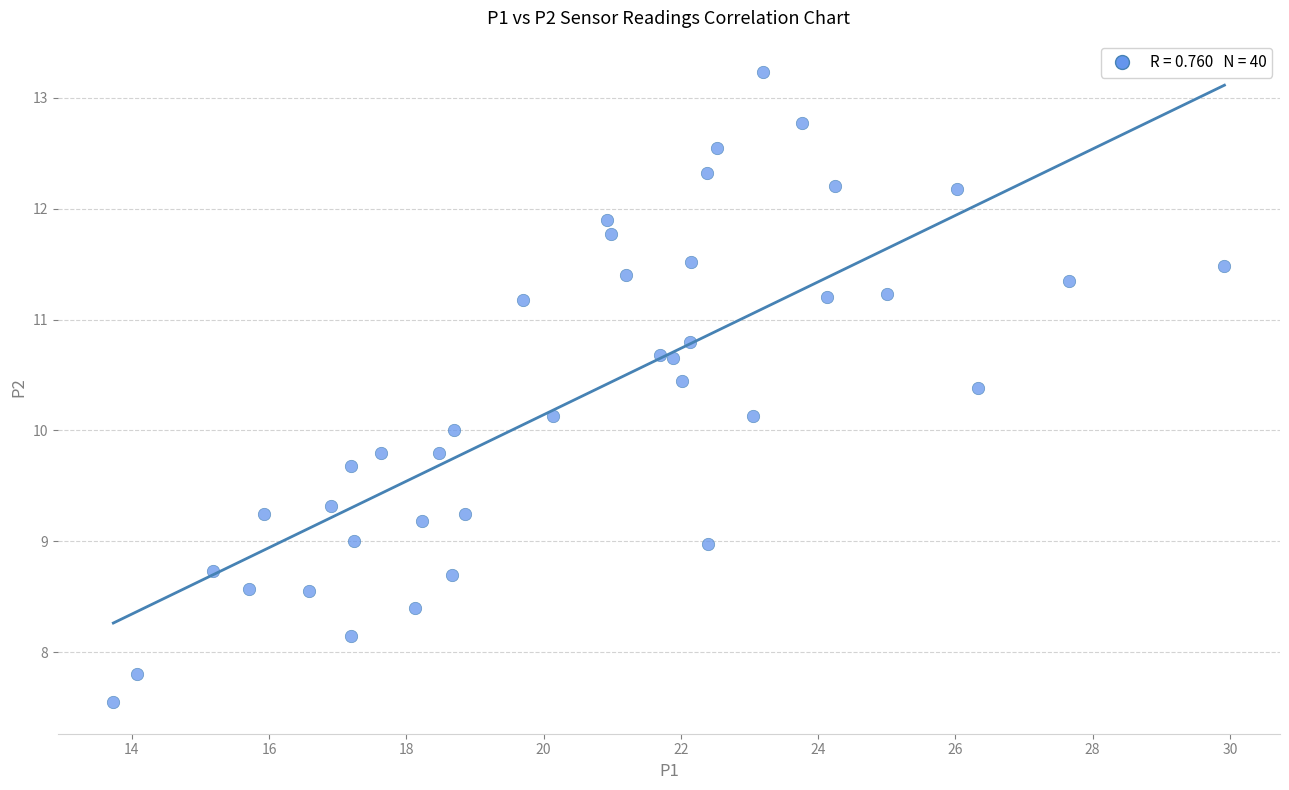

What is the range of Y values (max minus min)?

5.7